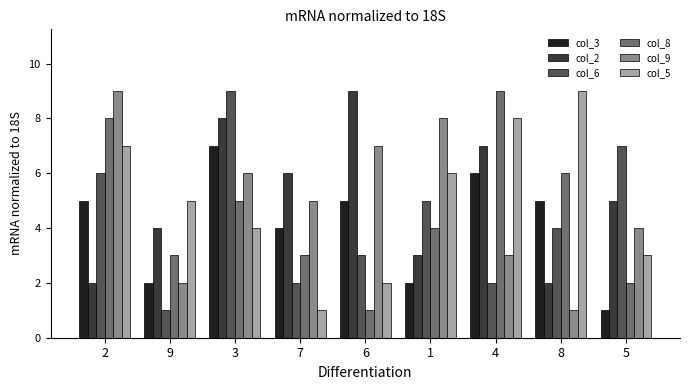

What is the sum of all col_9 values?

45